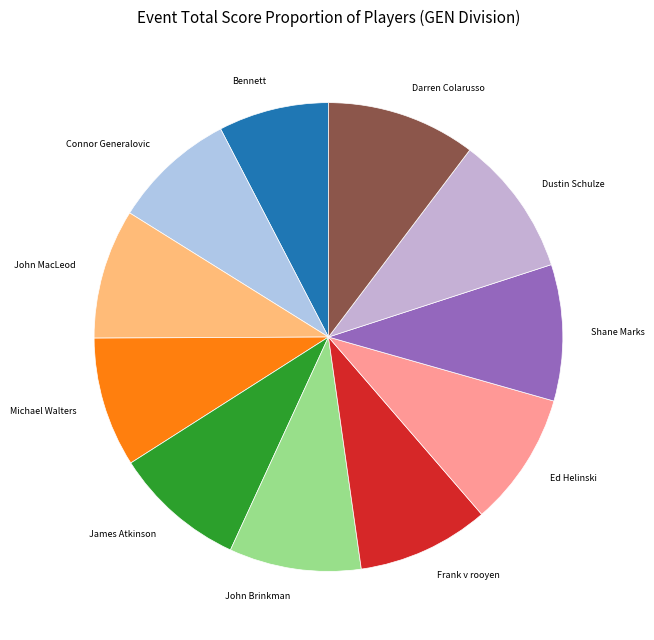

Is the sum of Frank v rooyen and Bennett greater than half?

No